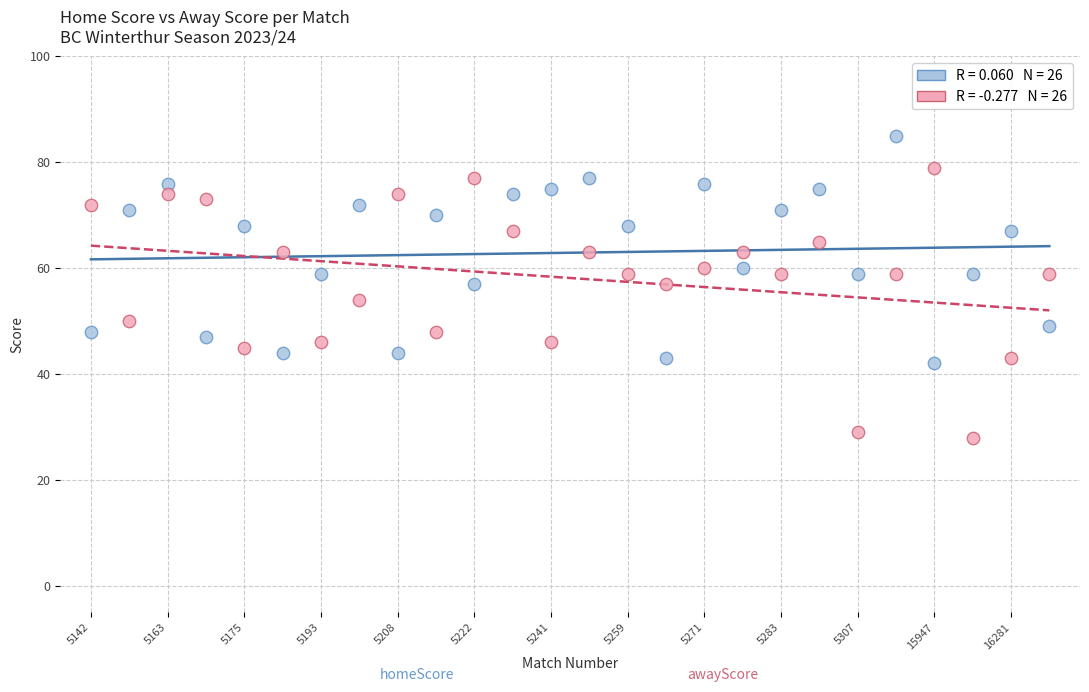

Across all data points, what is the range of Y values (max minus min)?

57